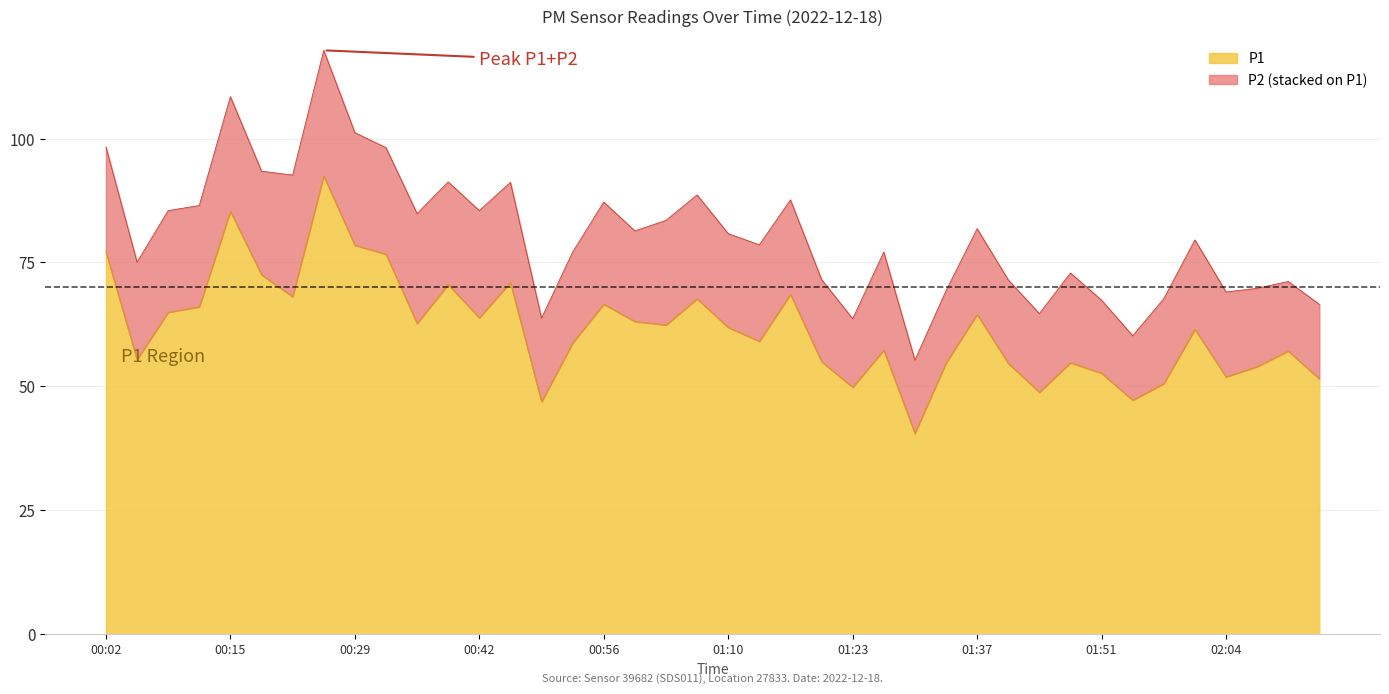

What is the label of the 31st point from the right?

00:32